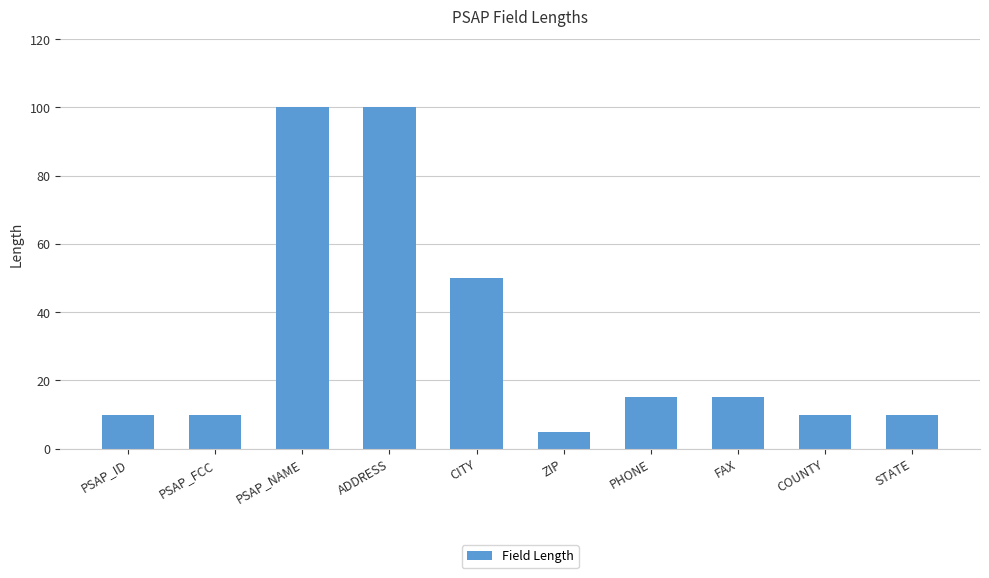

What is the difference between the values at STATE and CITY?

40